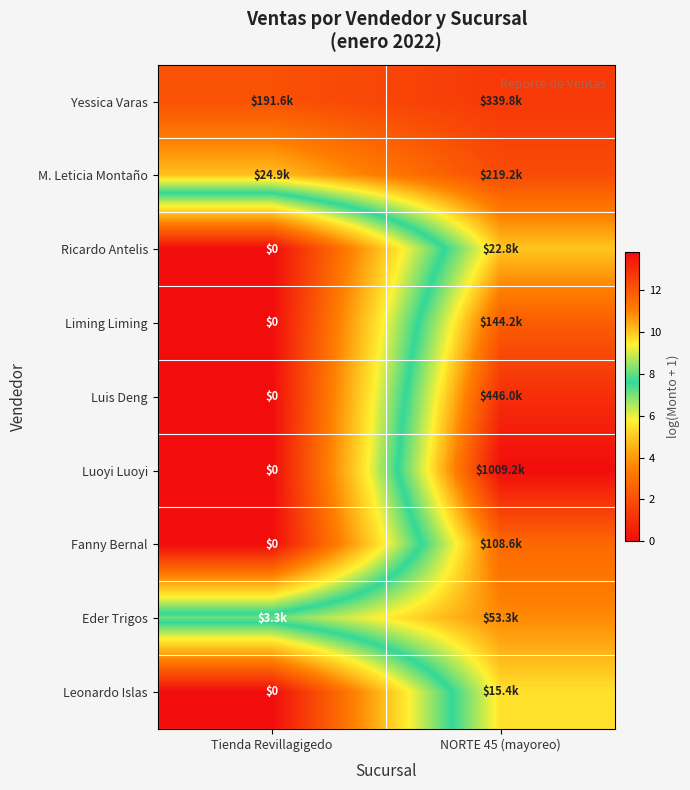

The Eder Trigos series shows 7.0 at NORTE 45 (mayoreo). True or false?

False